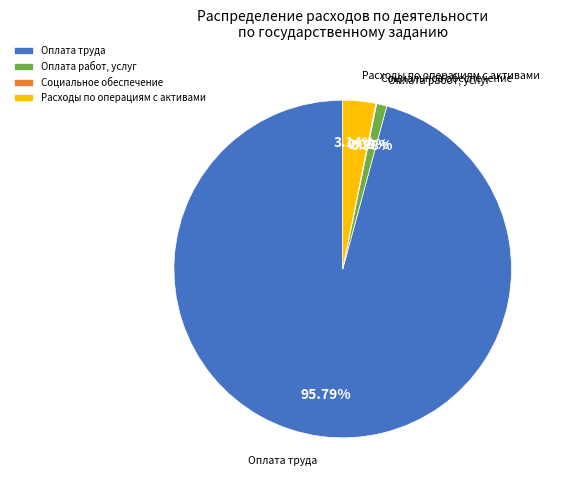

Is it true that Оплата работ, услуг is 1% of the pie?

True